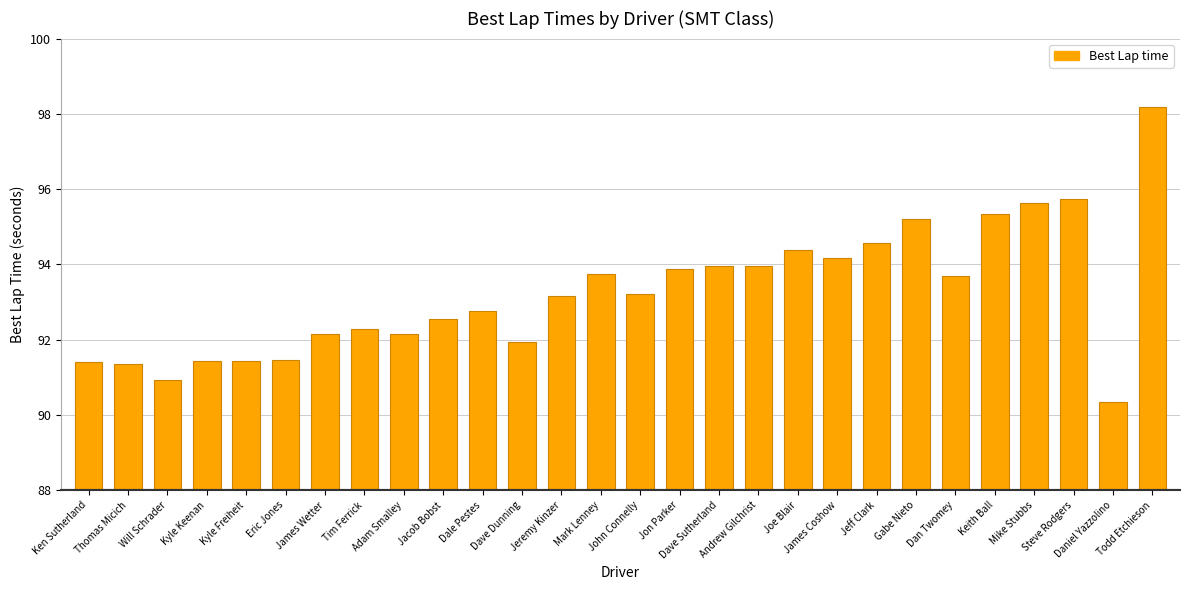

What is the sum of all values?

2611.0